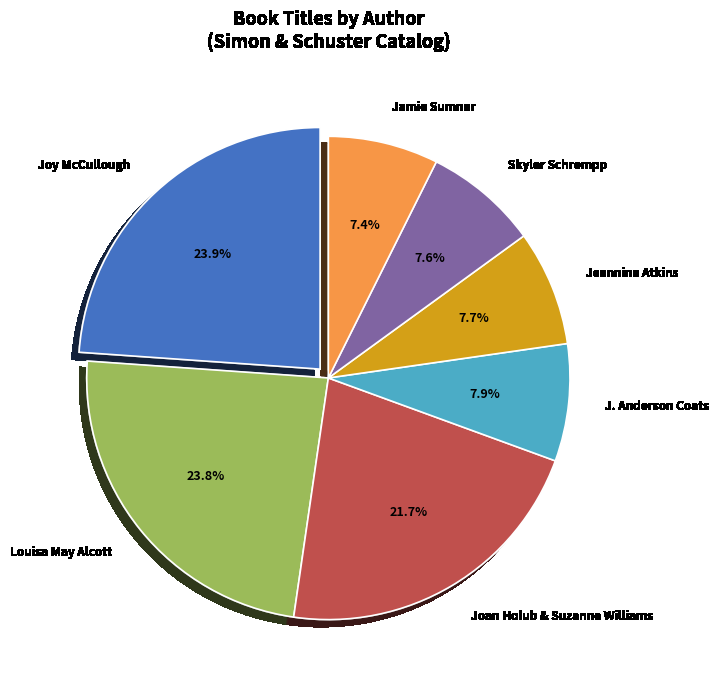

Which has a higher value, Jeannine Atkins or Joan Holub & Suzanne Williams?

Joan Holub & Suzanne Williams